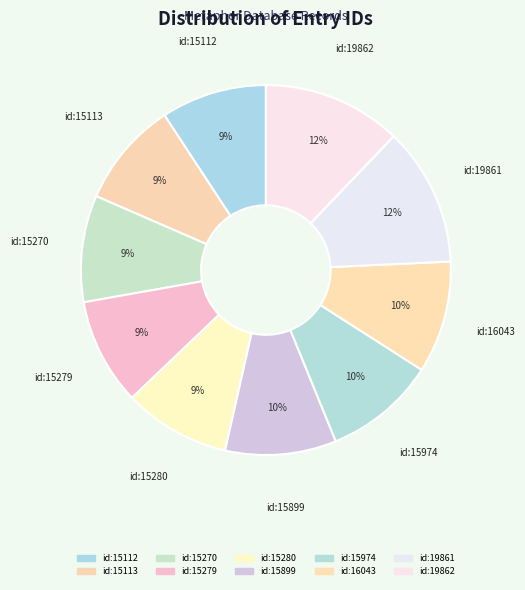

Count the number of slices in the pie.

10